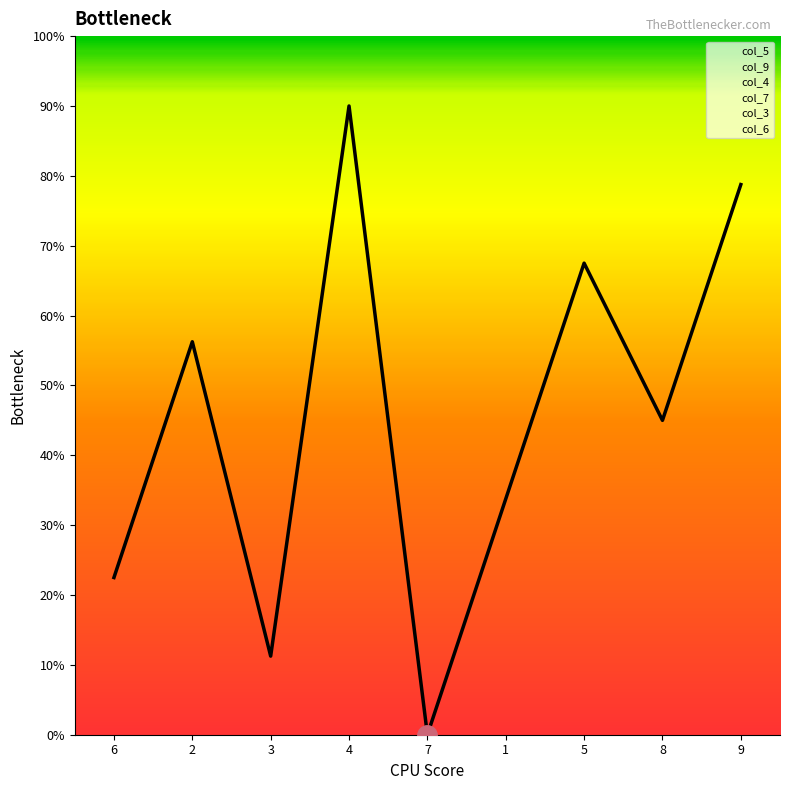

Does the chart have visible grid lines?

No